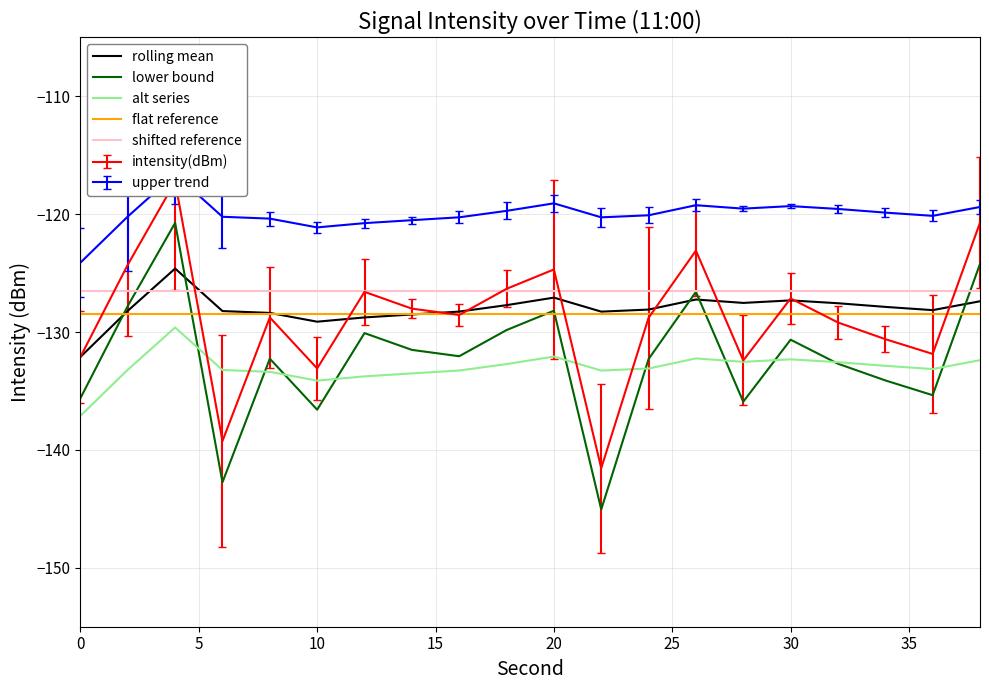

At how many categories does at least one series exceed -134?

20